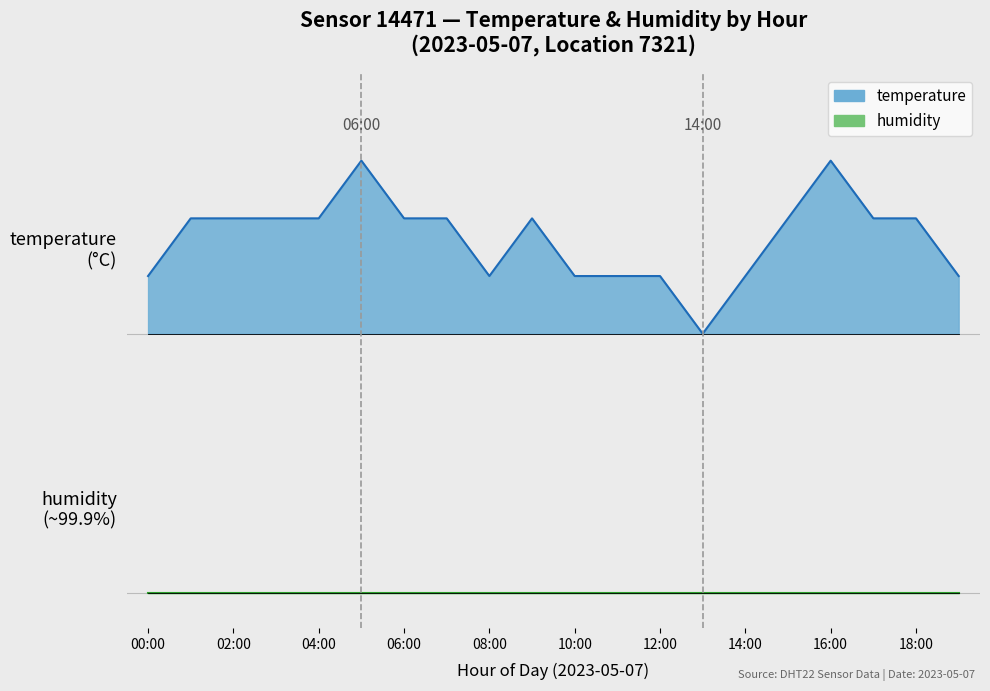

At which label does the data first exceed 2?

humidity